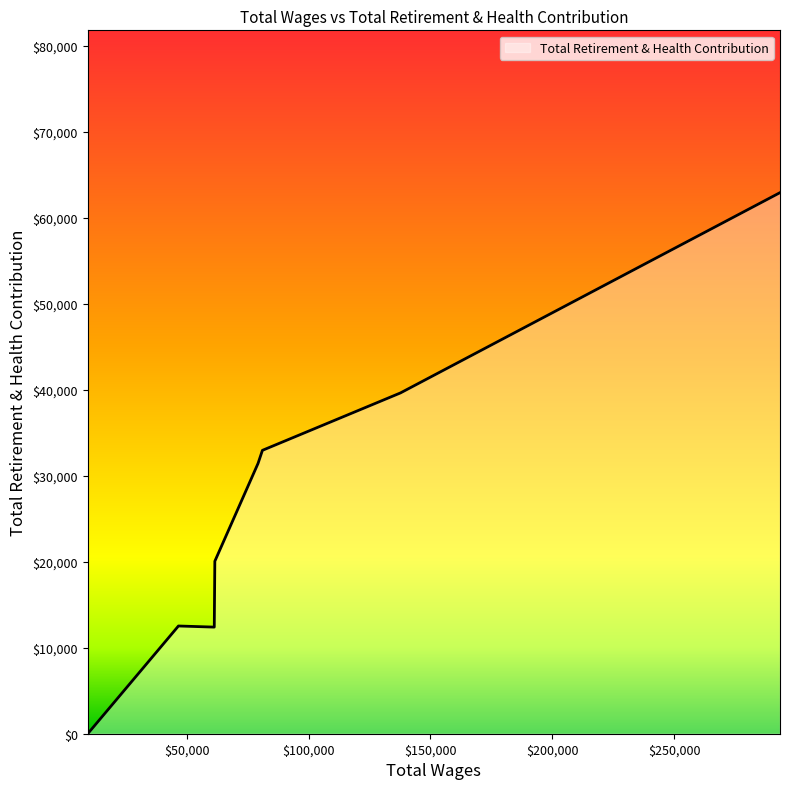

True or false: the data has more than 2 interior local peaks.

False